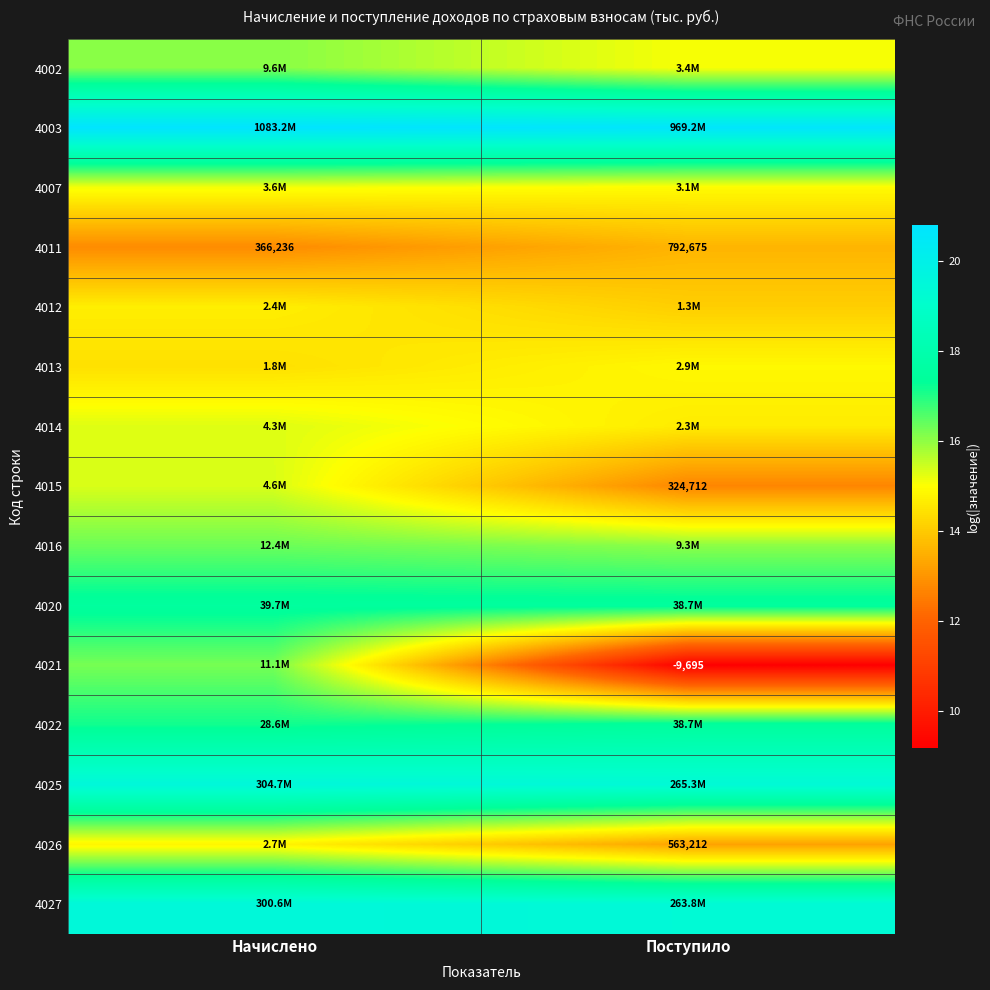

At which label does 4011 reach its minimum?

Начислено